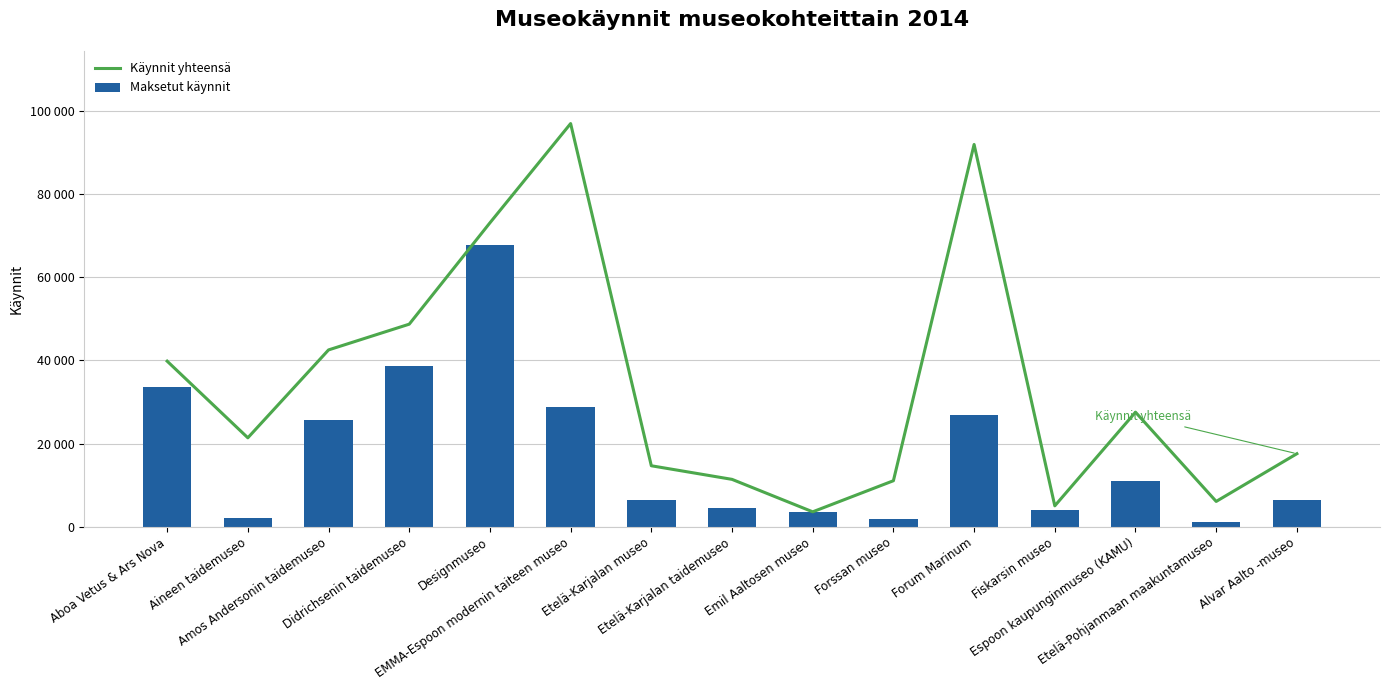

What is the difference between the Maksetut käynnit values at Etelä-Karjalan museo and Etelä-Pohjanmaan maakuntamuseo?

5404